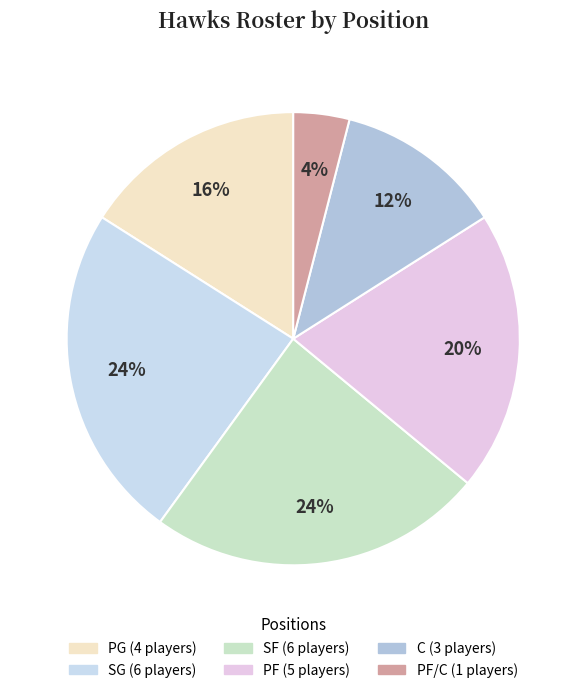

Is there a majority slice in this chart?

No